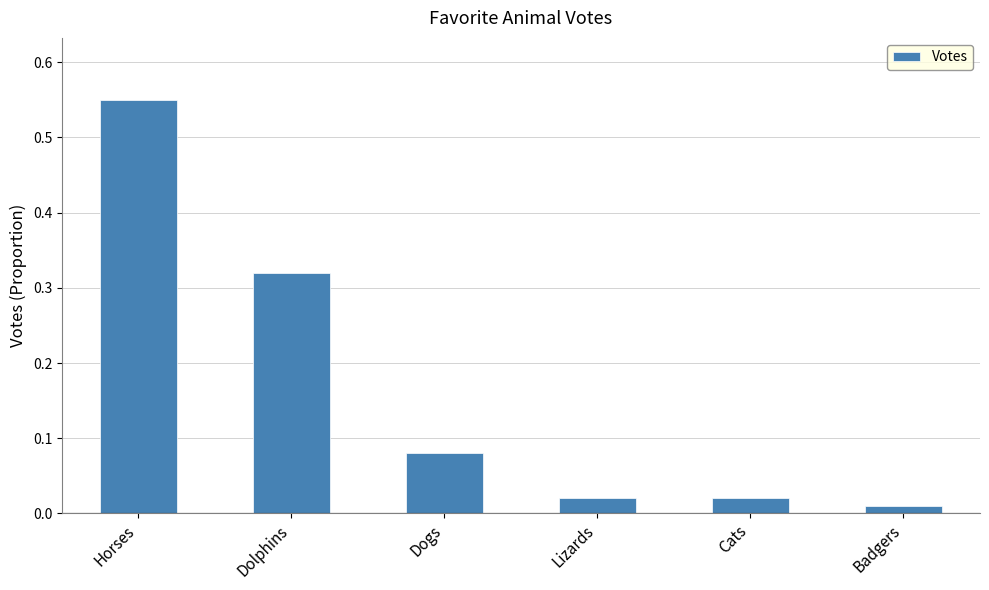

What is the sum of all values?

1.0